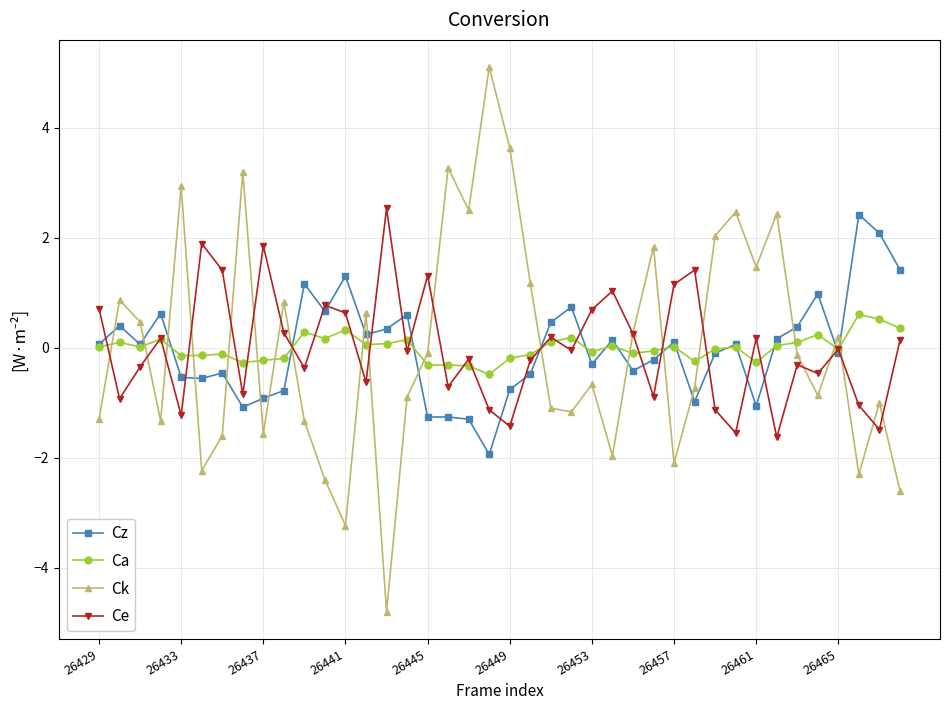

What is the minimum value for Ce?

-1.6